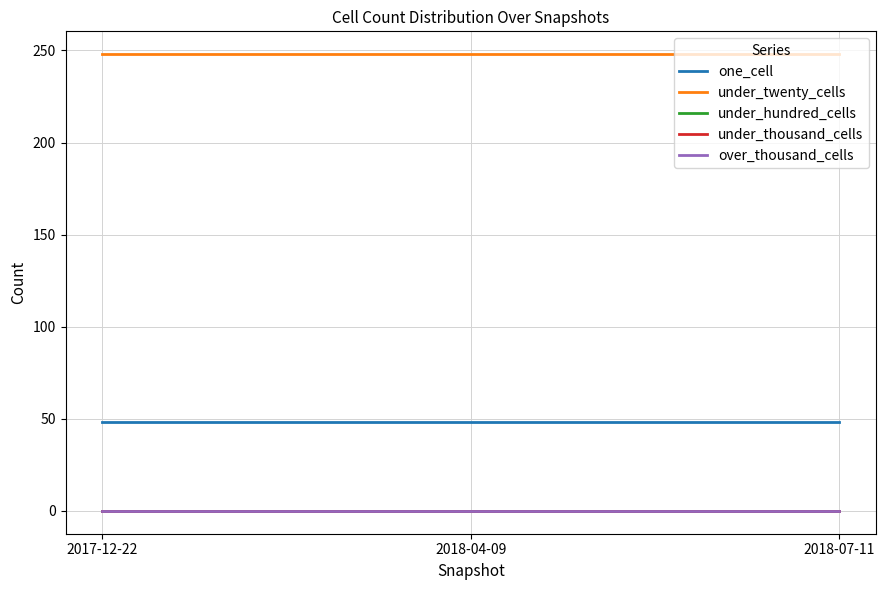

Does the chart have visible grid lines?

Yes